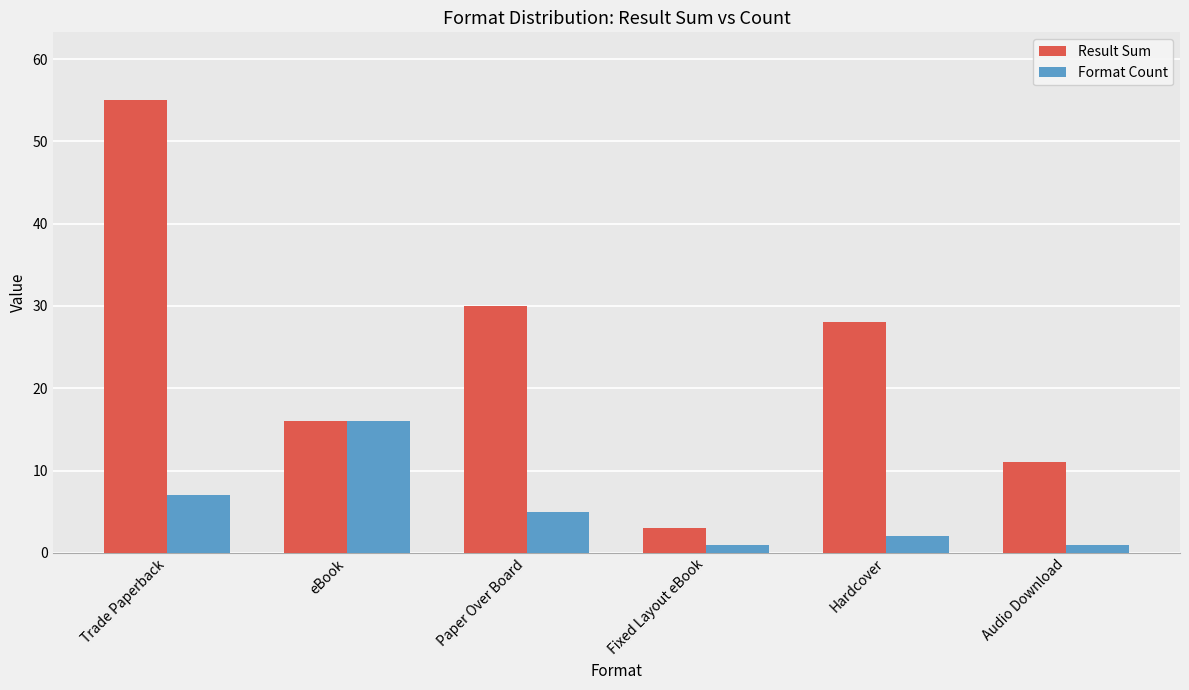

True or false: Result Sum has a value of 30 at Paper Over Board.

True